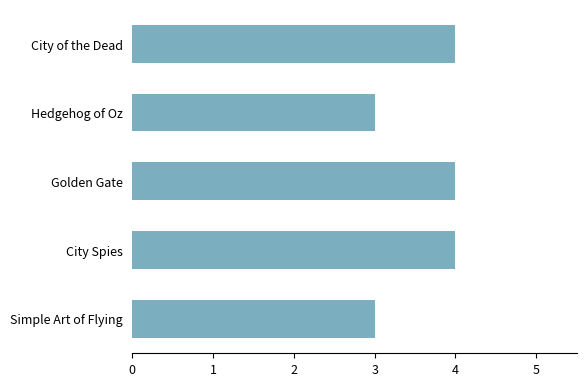

How many distinct data groups are displayed?

1